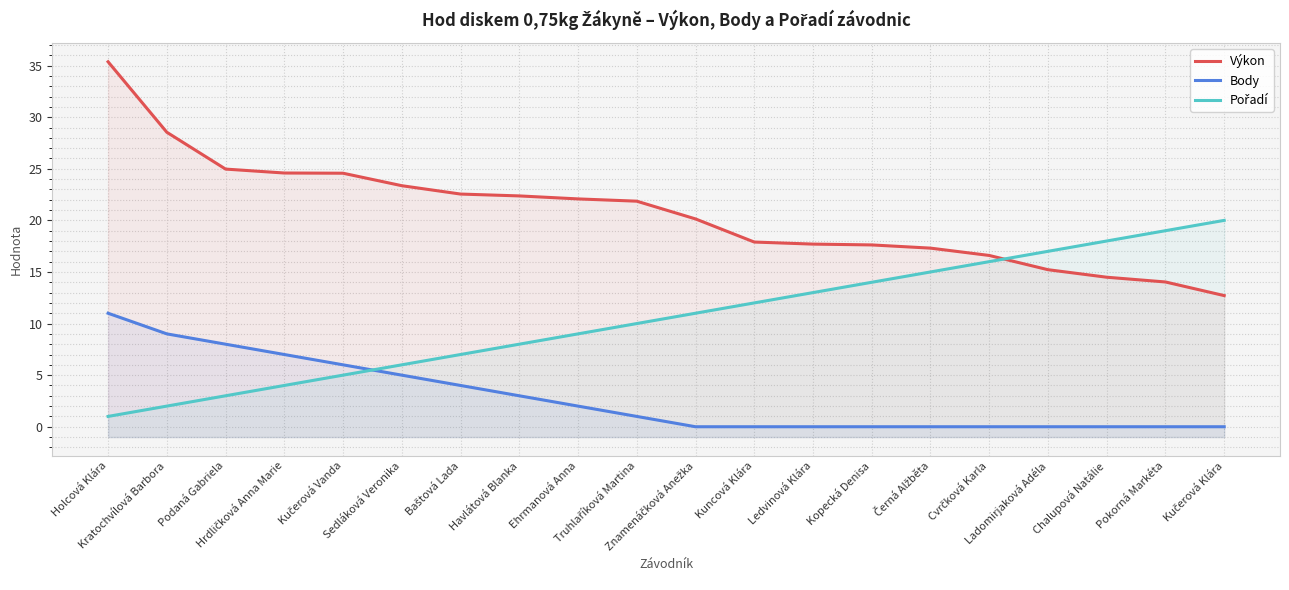

What is the difference between the second highest and minimum values in the Body series?

9.0